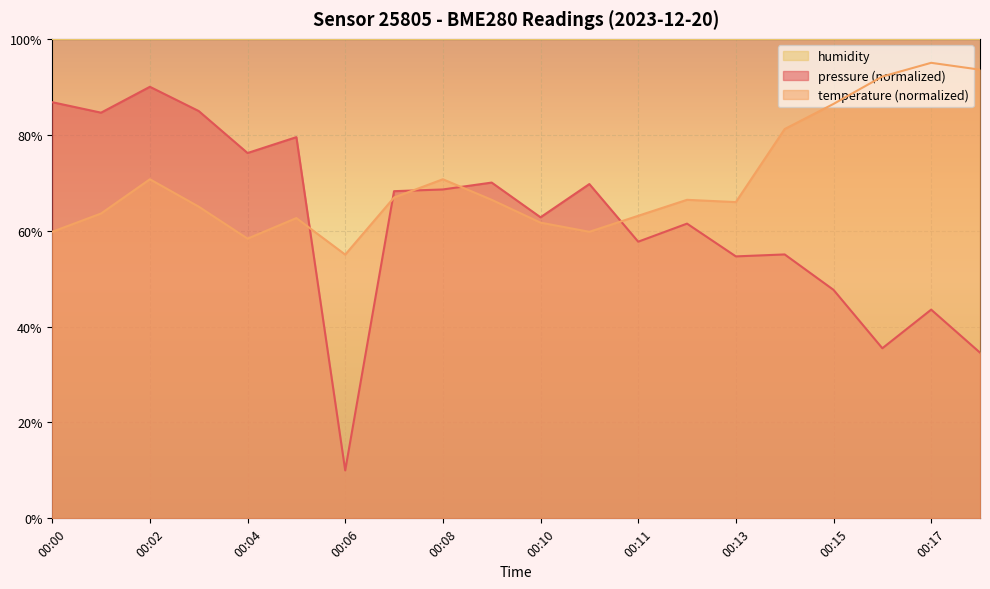

What is the value of the temperature point at the 10th from the left?

66.4